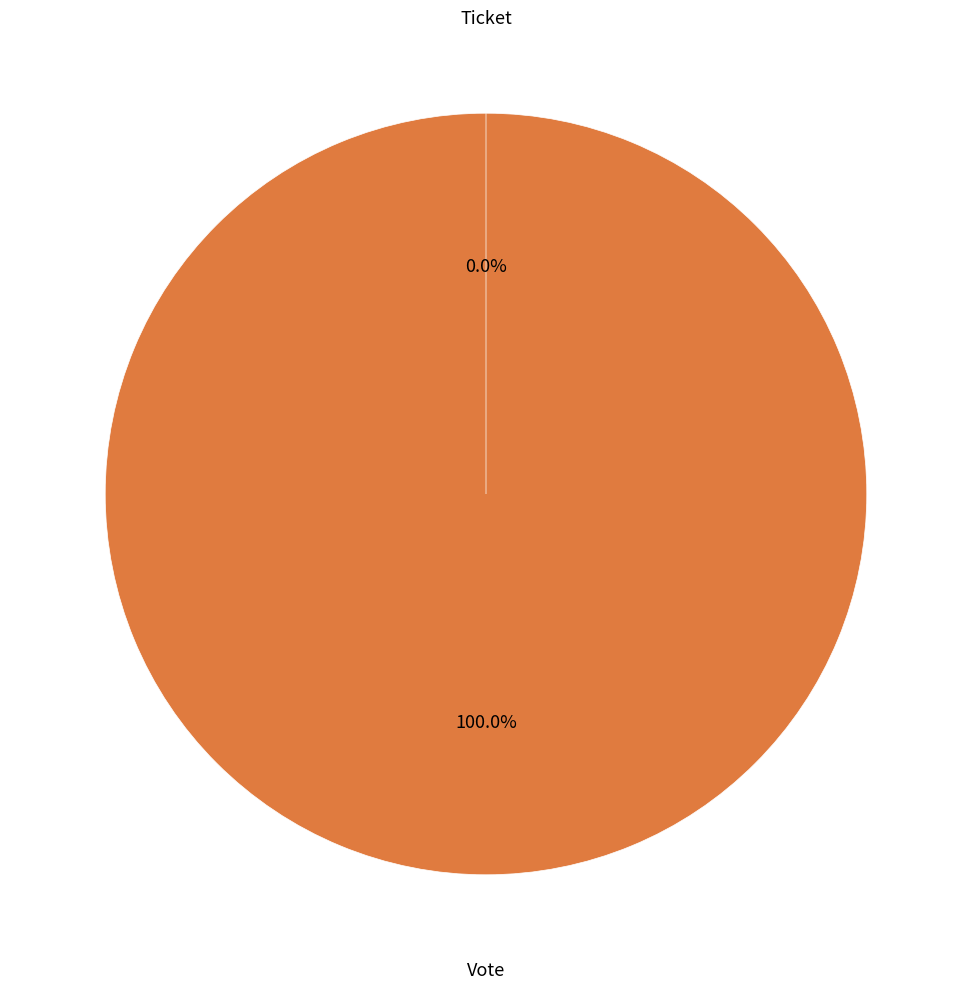

What is the change in value from Vote to Ticket?

-1